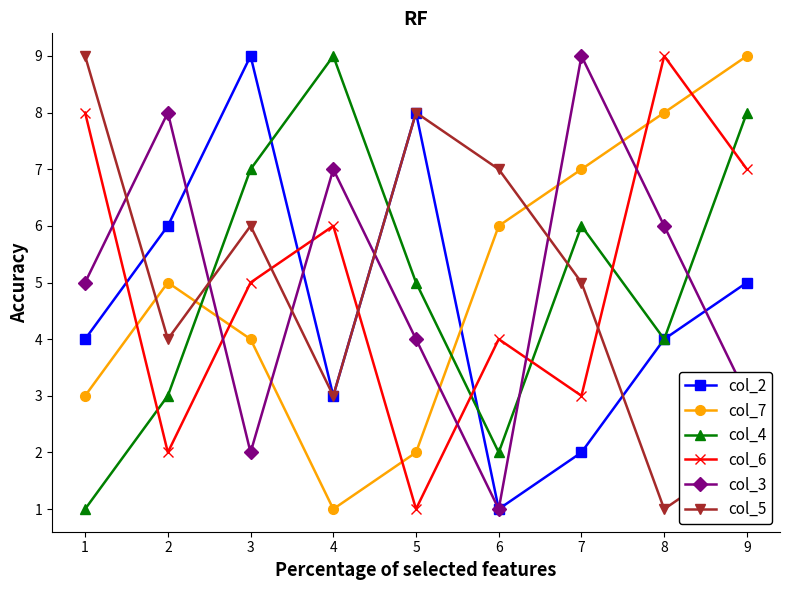

How many lines are shown in the chart?

6